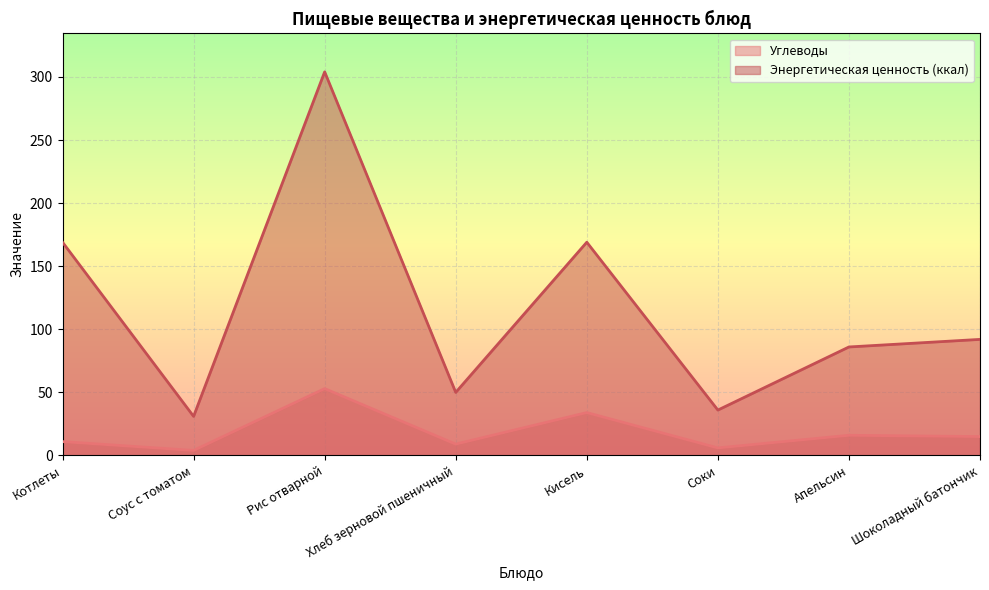

How many values in the Углеводы series are below 15?

4